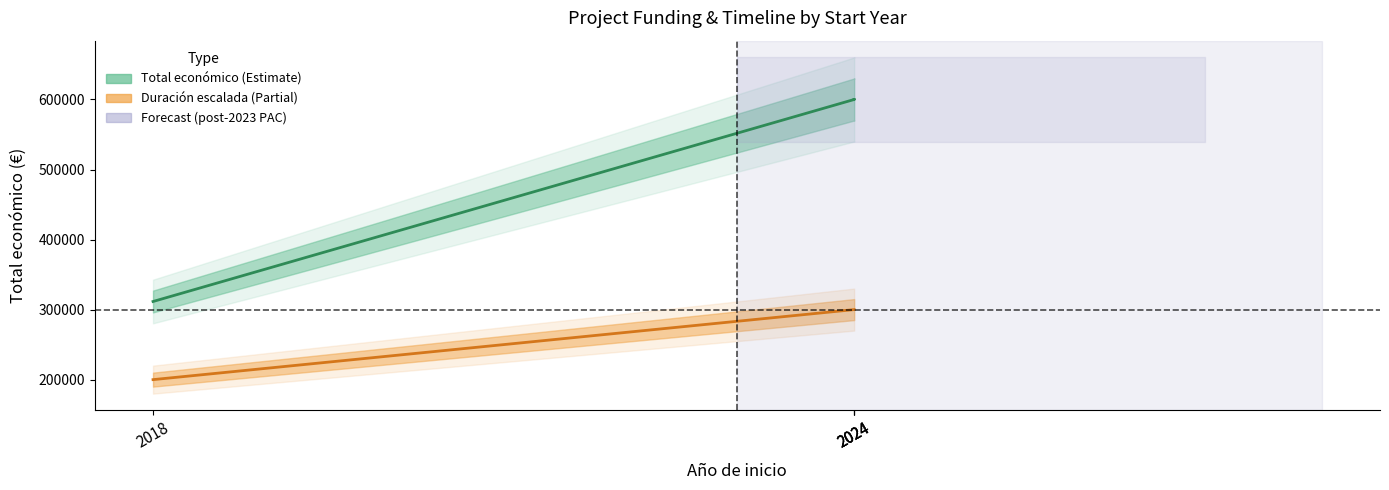

How many values in the Duración del proyecto (escalada) series are below 300000?

1